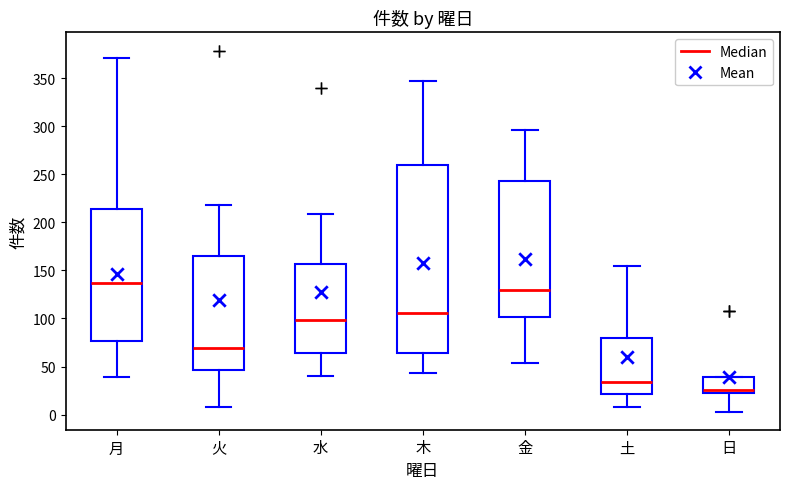

Comparing the boxes themselves (not the whiskers), which one is the tallest?

木